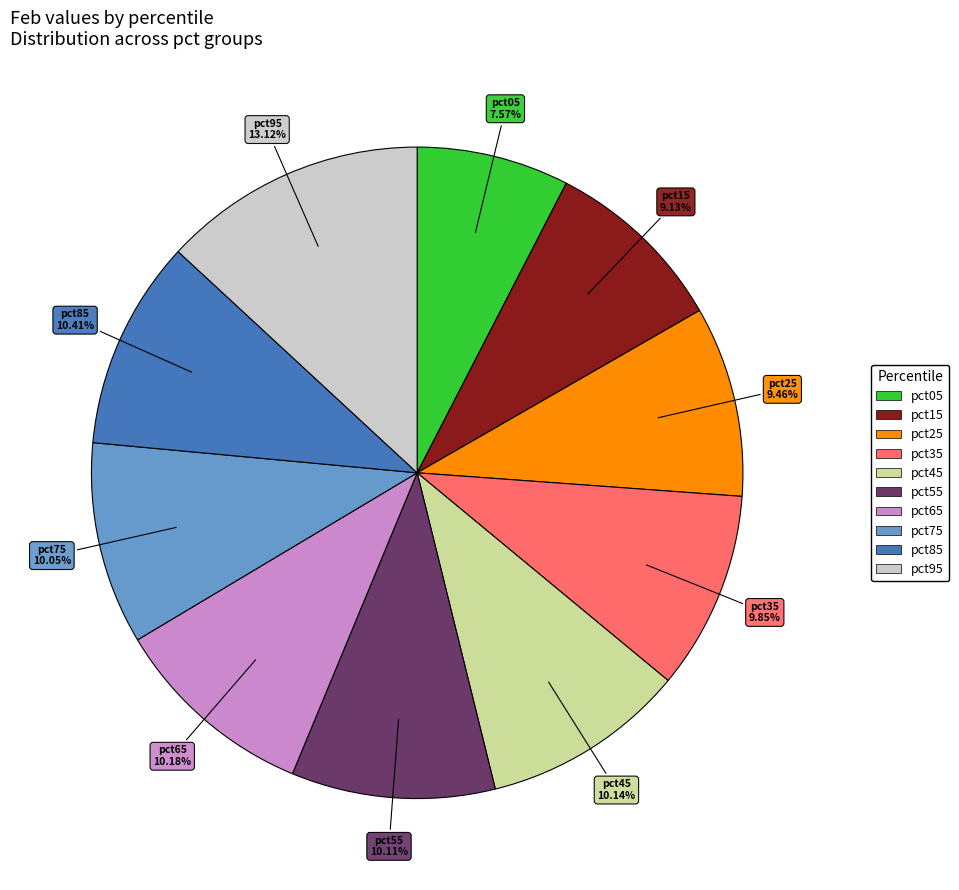

Is it true that pct45 is 10% of the pie?

True